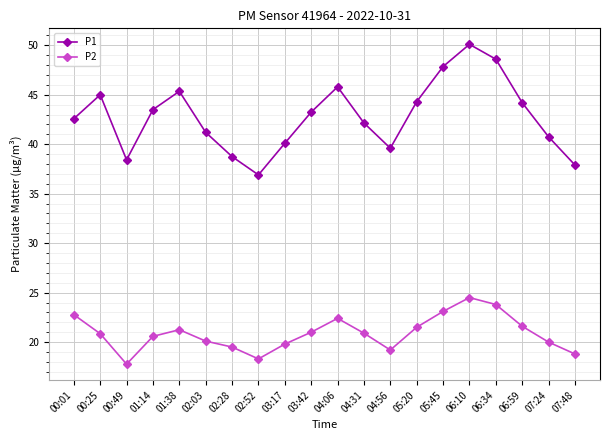

How many series are shown in this chart?

2